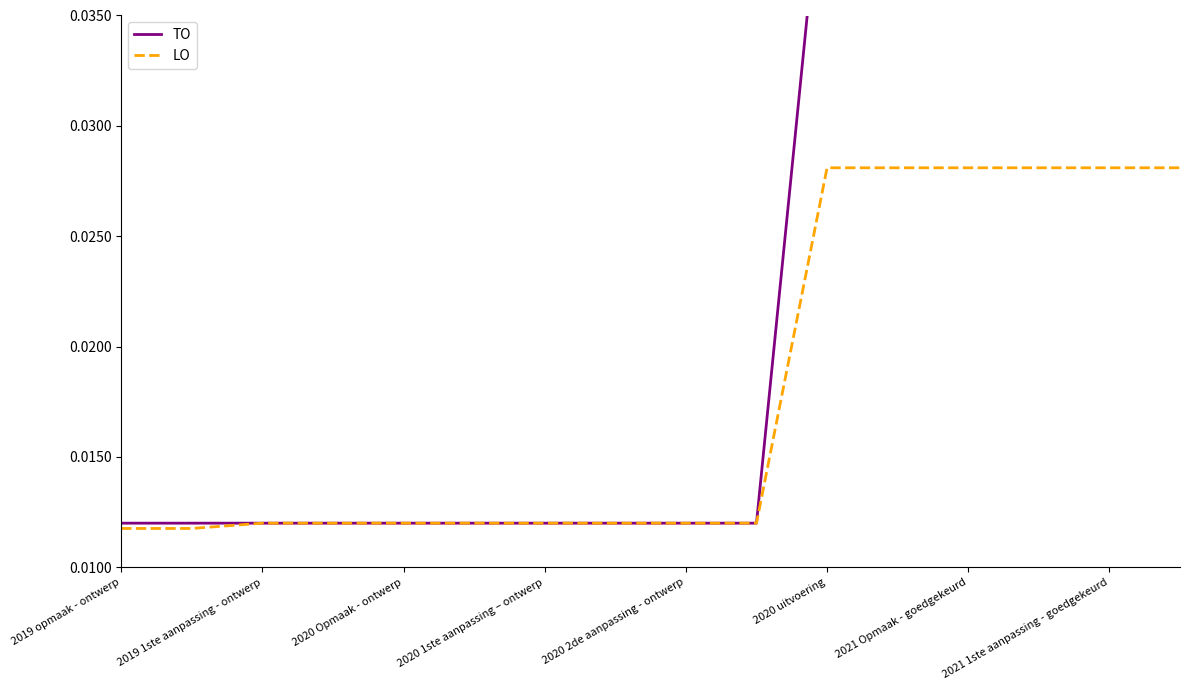

List the series in order of their overall mean, lowest first.

LO, TO